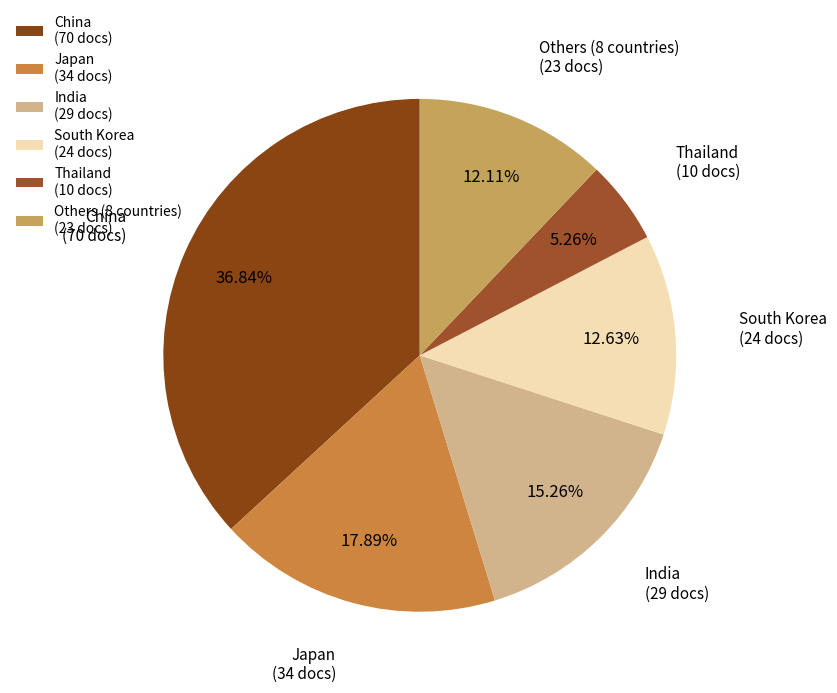

Is there a majority slice in this chart?

No